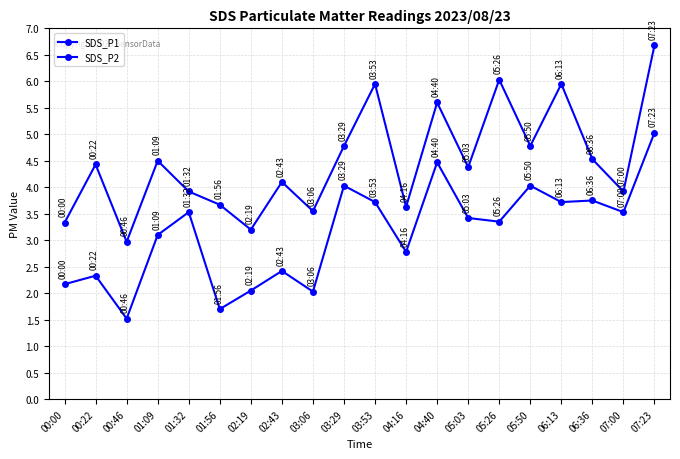

What is the label of the 18th point from the left?

06:36